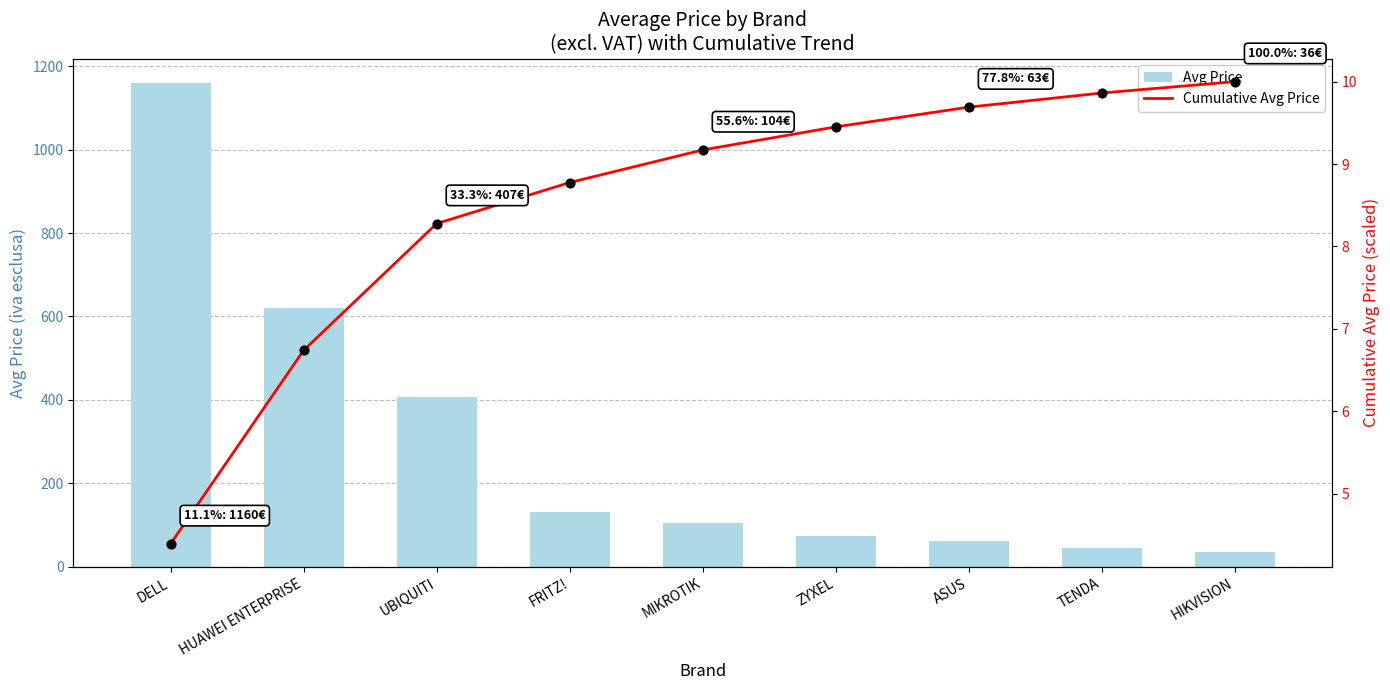

What is the total value across all series at ASUS?

73.0